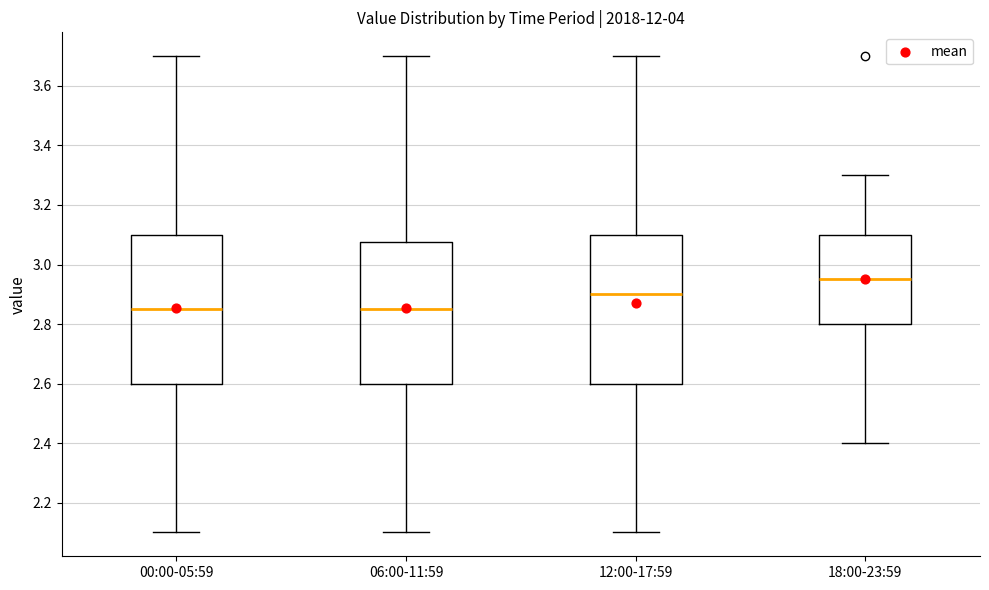

Reading left to right, transcribe this box plot: for each box, give where its median line is, the range the box spans, and where its two whiskers end, as read against the y-axis. The values are not printed on the chart, so give them approximately, as read against the axis.

00:00-05:59: median 2.86, box 2.60 to 3.10, whiskers 2.10 to 3.70
06:00-11:59: median 2.86, box 2.60 to 3.08, whiskers 2.10 to 3.70
12:00-17:59: median 2.90, box 2.60 to 3.10, whiskers 2.10 to 3.70
18:00-23:59: median 2.96, box 2.80 to 3.10, whiskers 2.40 to 3.30